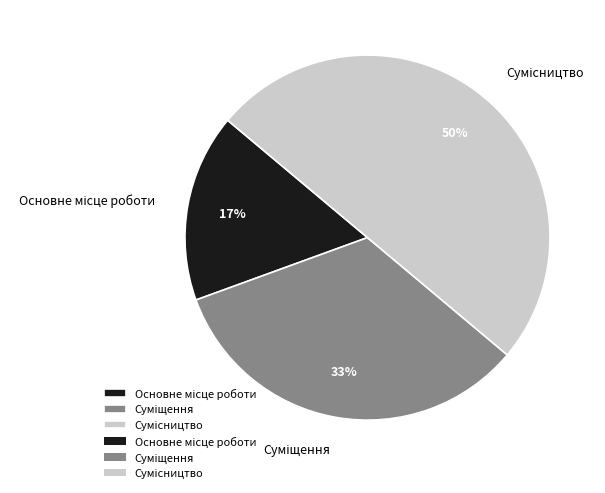

How many slices are in this pie chart?

3